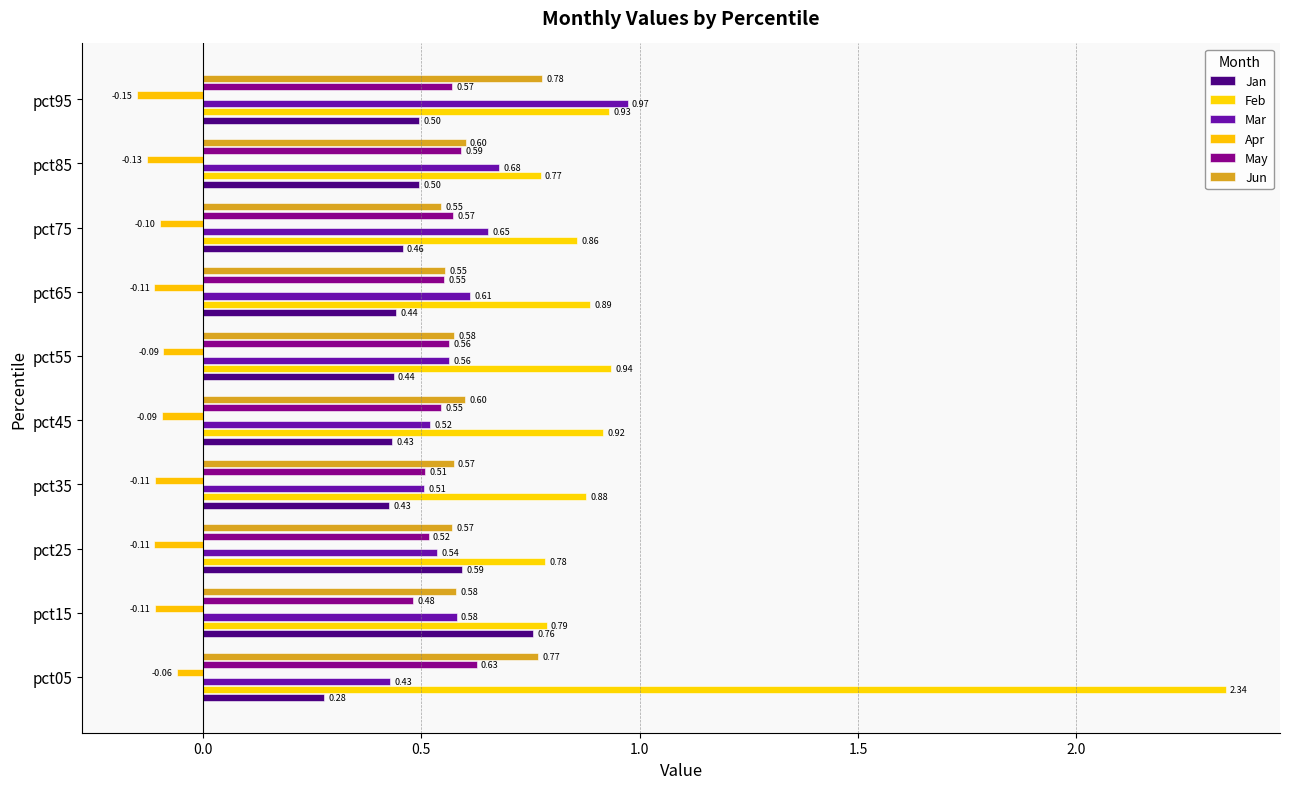

What are all the series names shown in the legend?

Jan, Feb, Mar, Apr, May, Jun